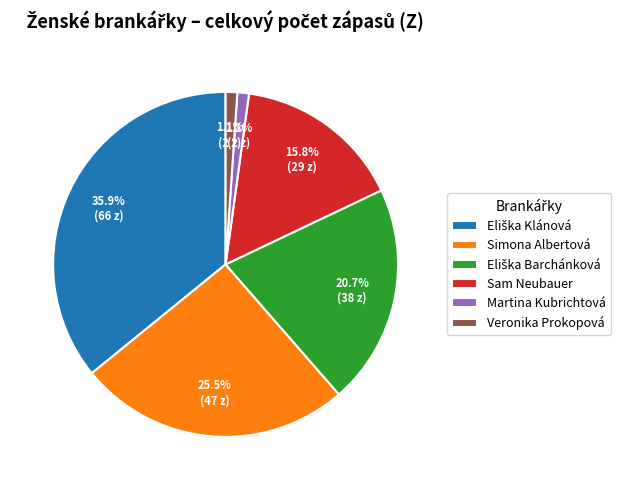

Between Simona Albertová and Martina Kubrichtová, which is larger?

Simona Albertová